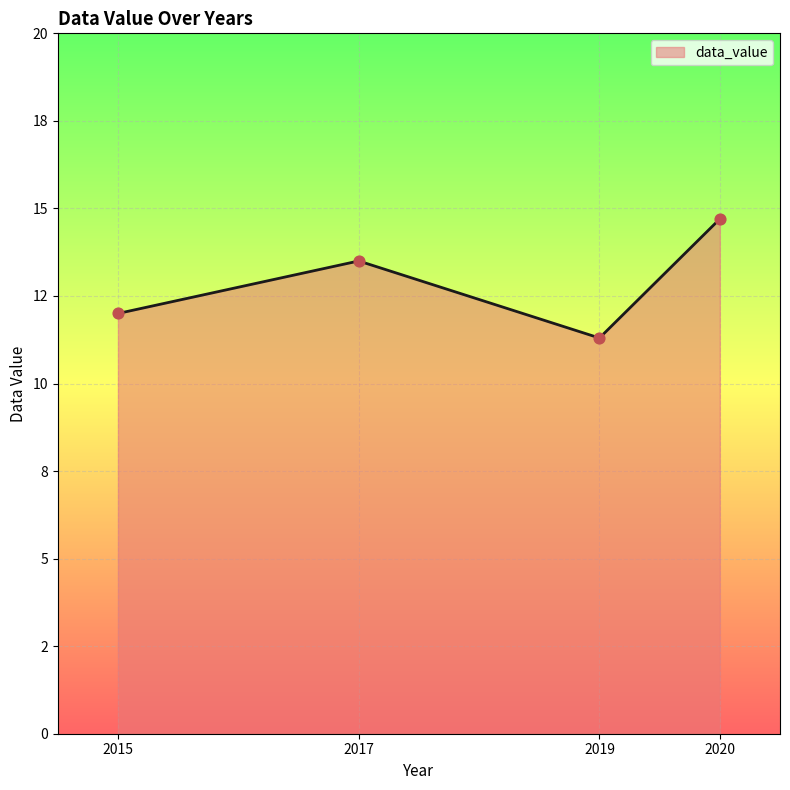

Approximately how many times larger is the value at 2017 compared to 2020?

0.9